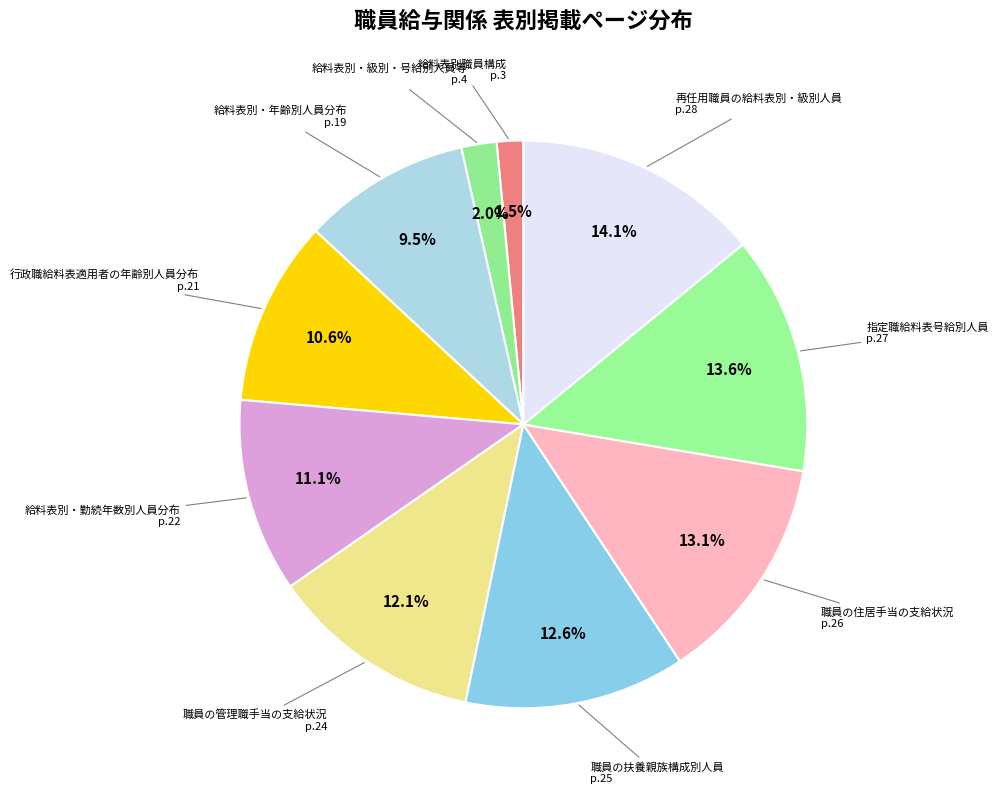

Count the number of slices in the pie.

10